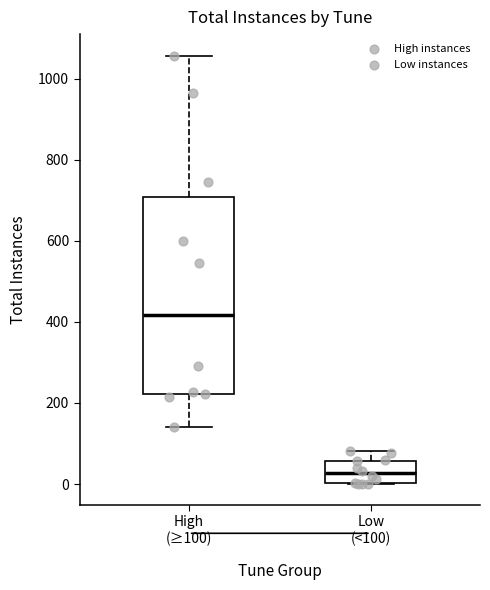

Which box has the highest median line?

High (≥100)